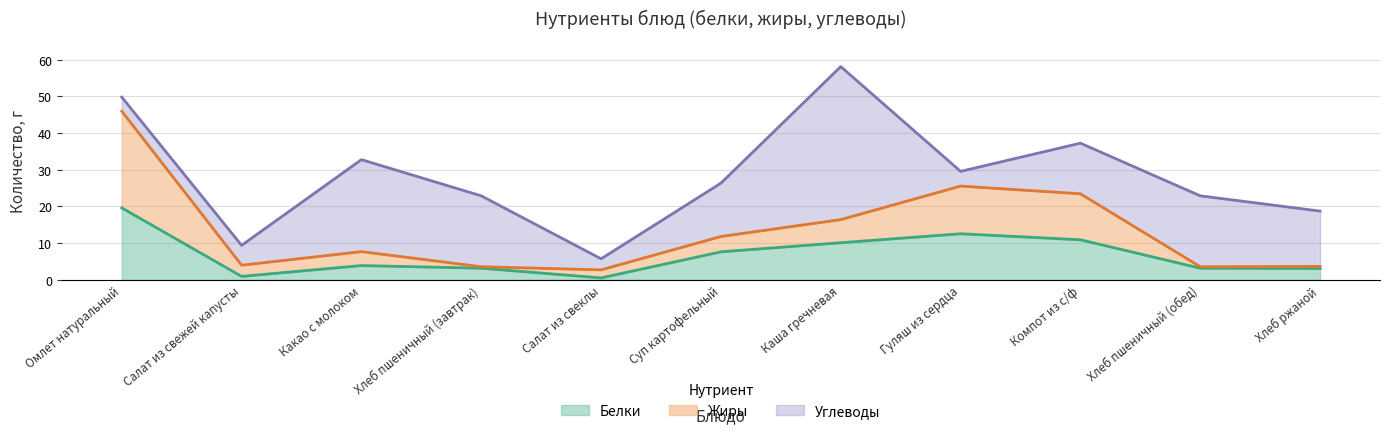

What is the label of the 1st point from the left?

Омлет натуральный